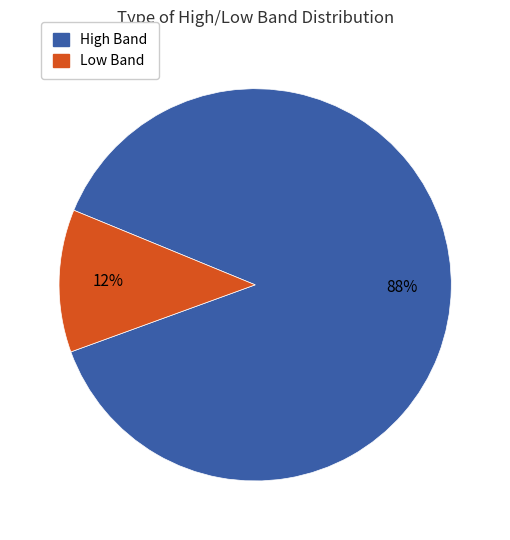

Which has a higher value, Low Band or High Band?

High Band